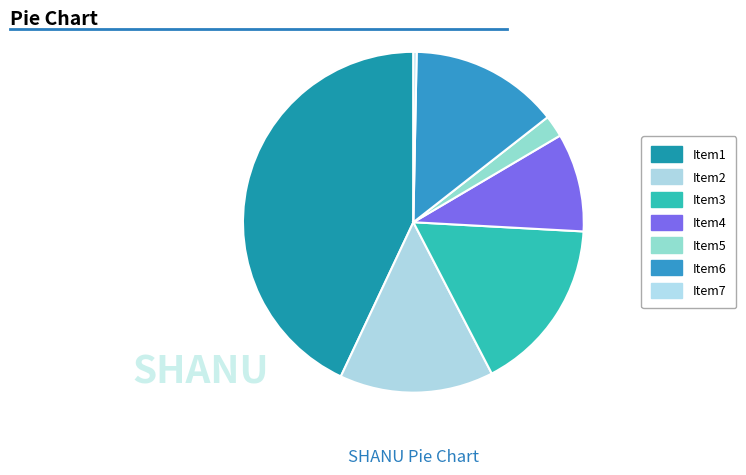

How many segments does this pie chart have?

7